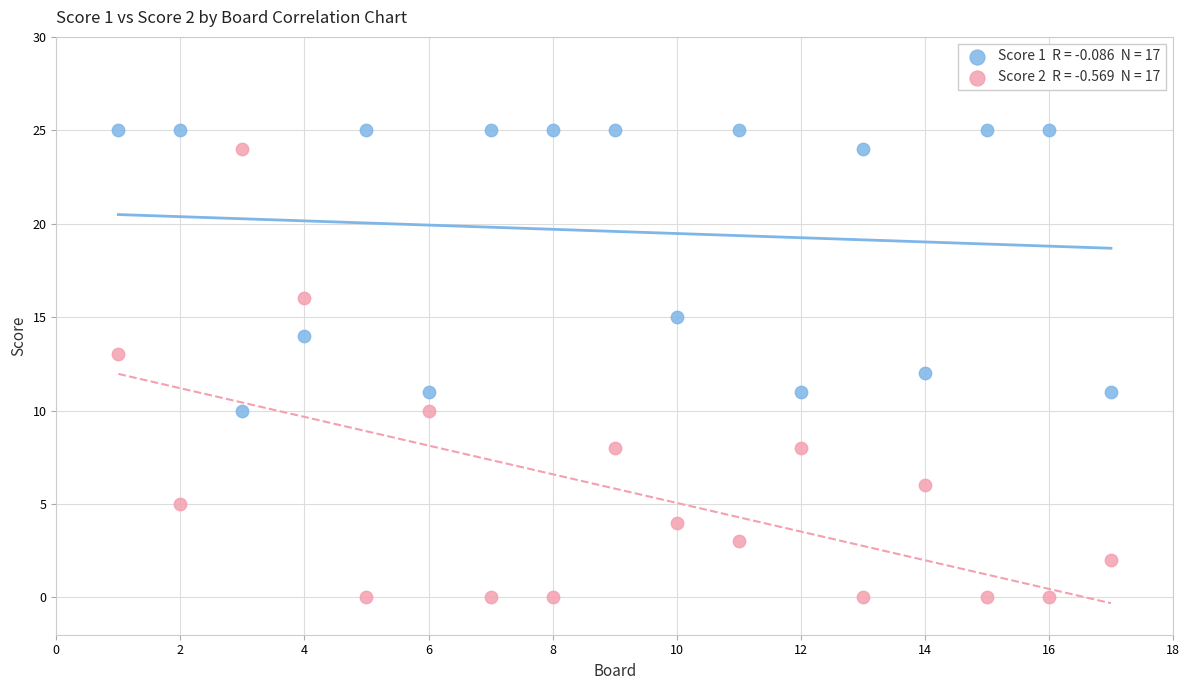

Across all data points, what is the range of X values (max minus min)?

16